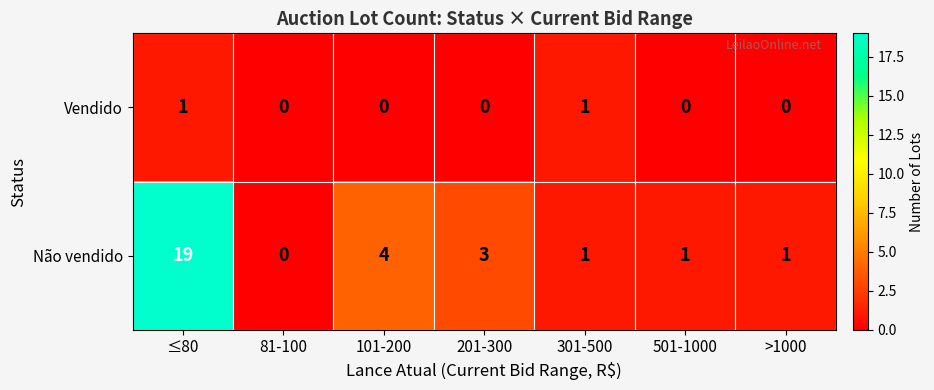

Reading left to right, transcribe all the data shown in this chart.

Vendido: 1	0	0	0	1	0	0
Não vendido: 19	0	4	3	1	1	1